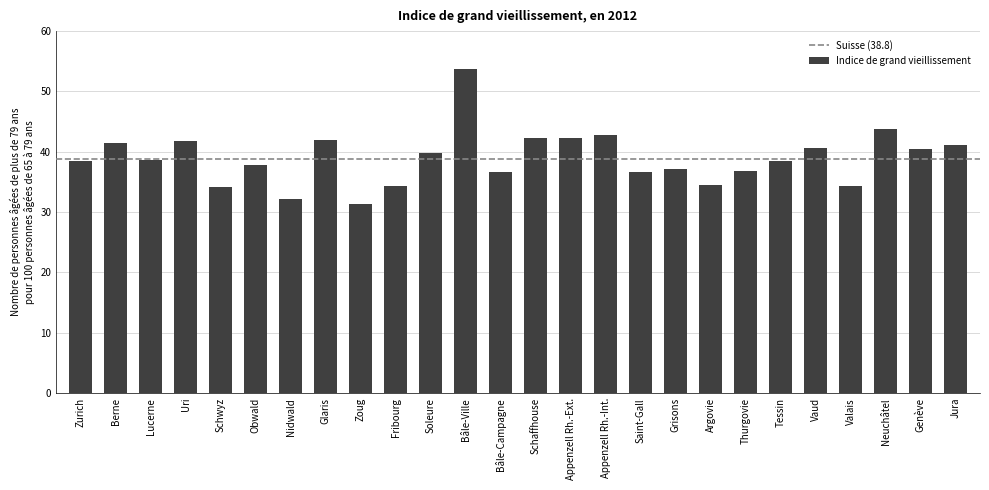

What is the difference between the values at Valais and Vaud?

6.2